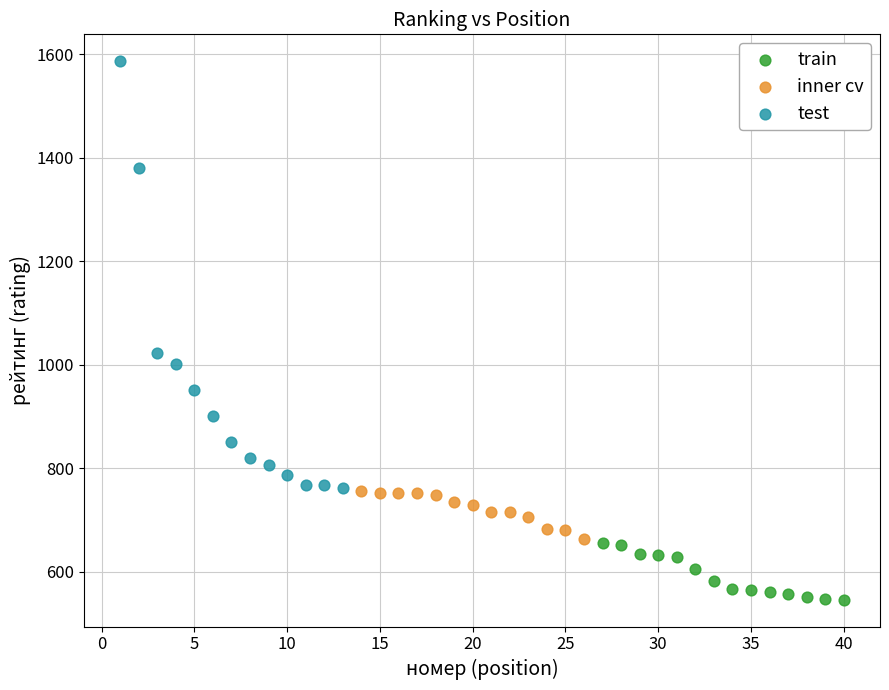

Which series has the largest Y range (max minus min)?

test